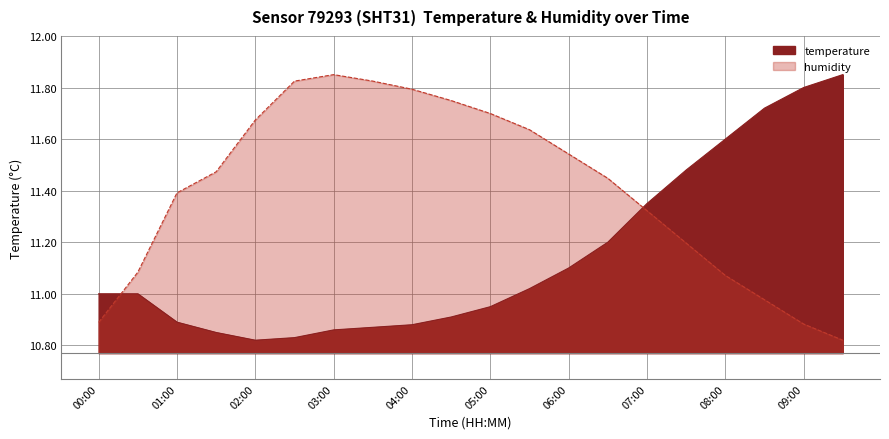

Which series changed the most between 00:00 and 03:00?

humidity